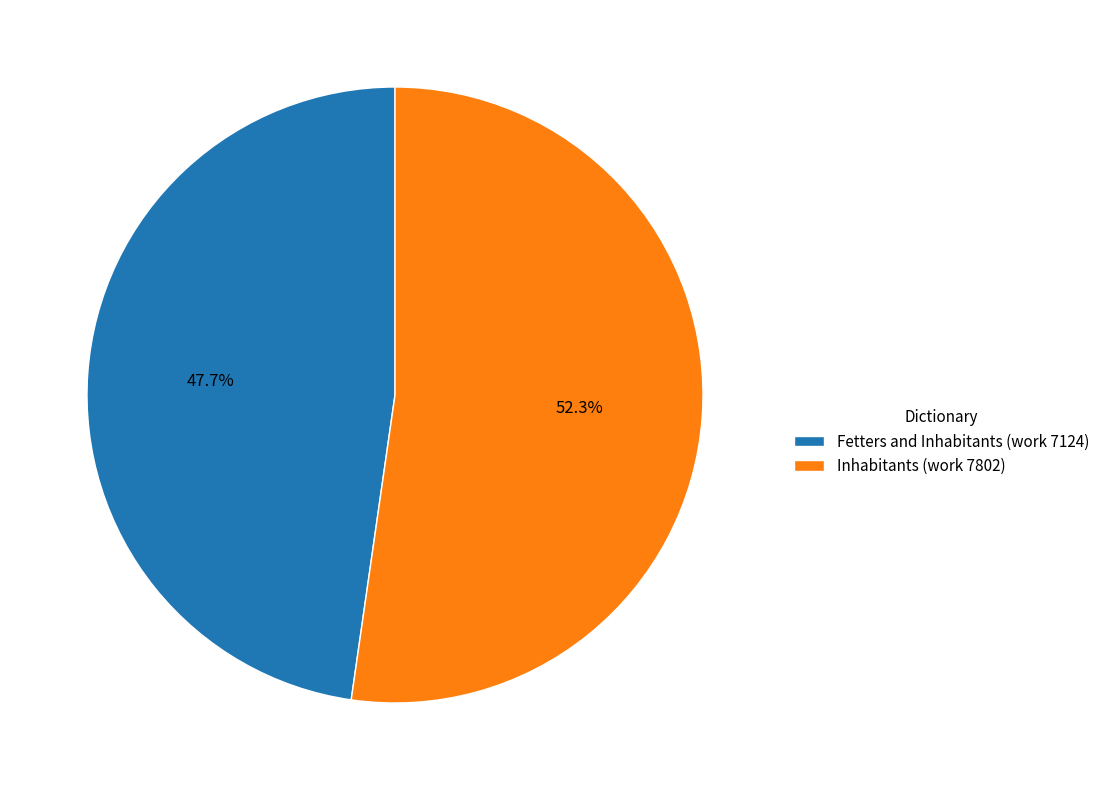

To the nearest percent, what is the average slice percentage?

50%